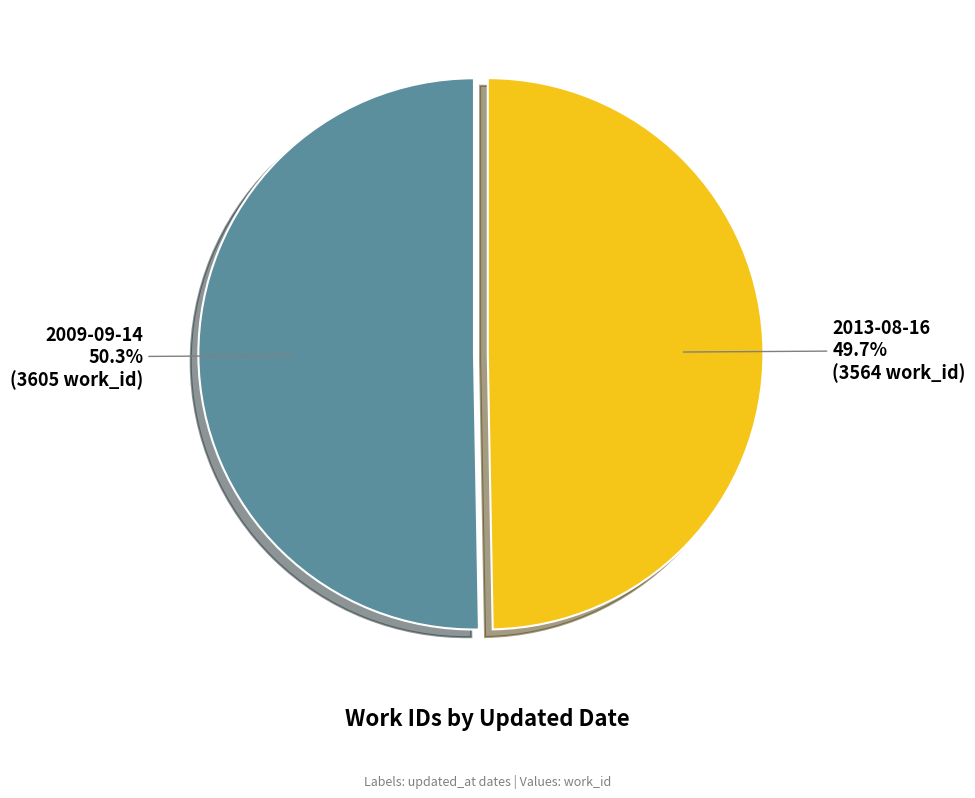

Does 2013-08-16 represent more than half of the total?

No